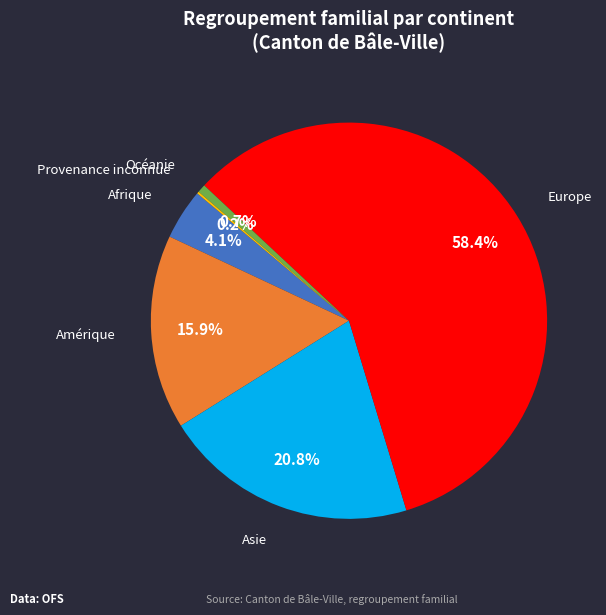

Approximately how many times larger is the value at Océanie compared to Afrique?

0.2